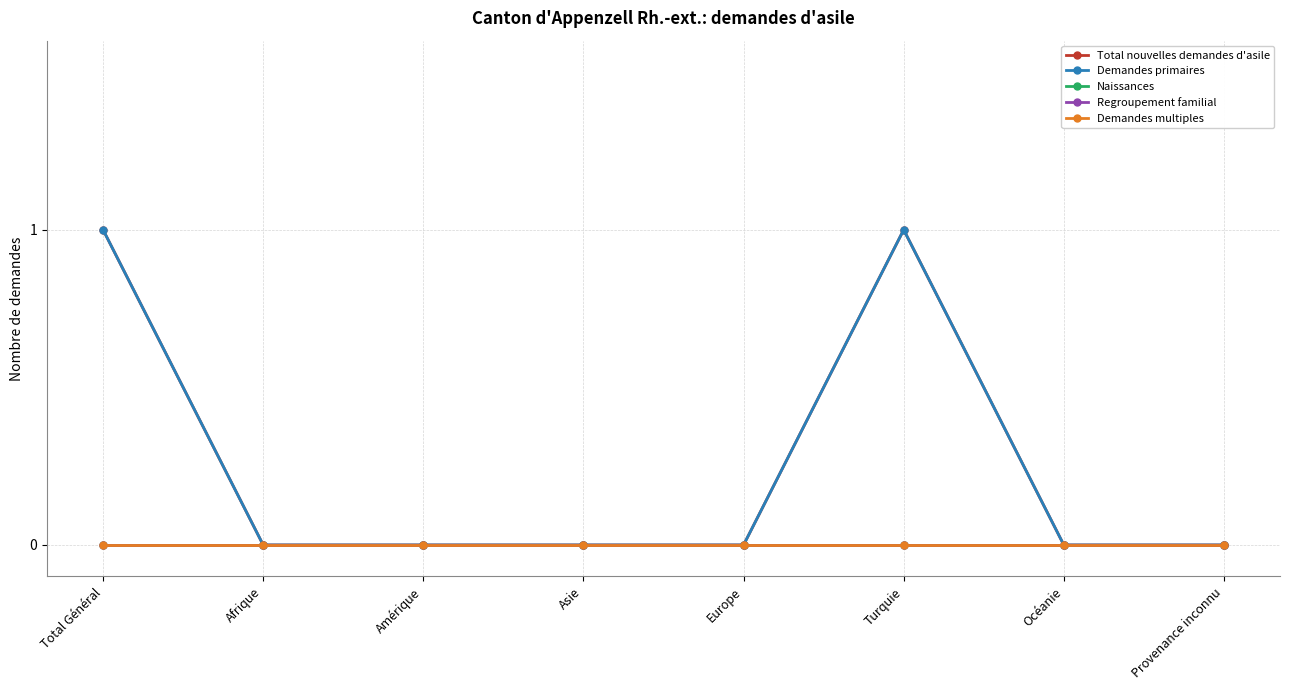

Is the value of Total nouvelles demandes d'asile at Europe greater than the value of Naissances at Afrique?

No